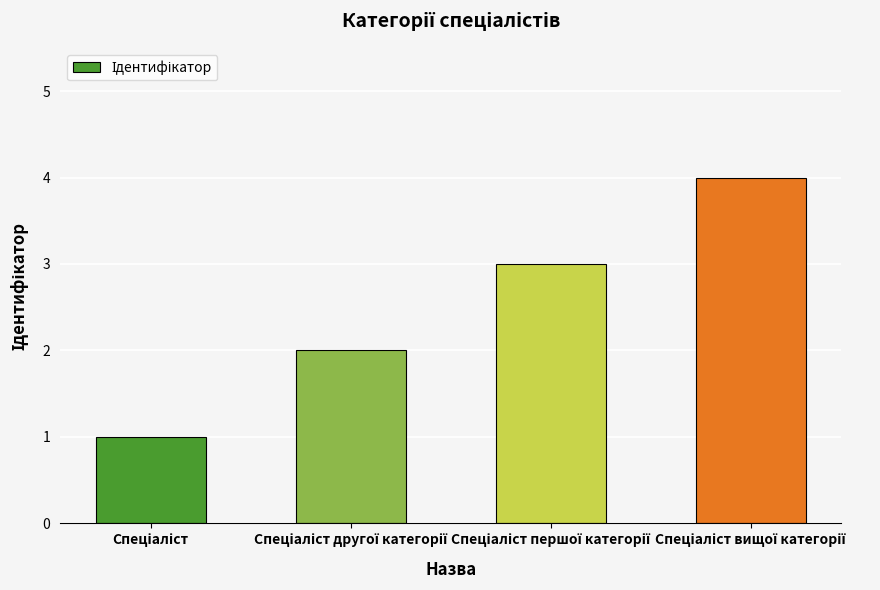

What is the greatest value displayed?

4